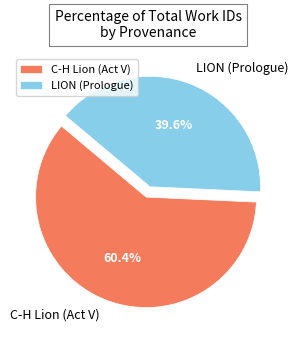

To the nearest percent, what portion does LION (Prologue) represent?

40%